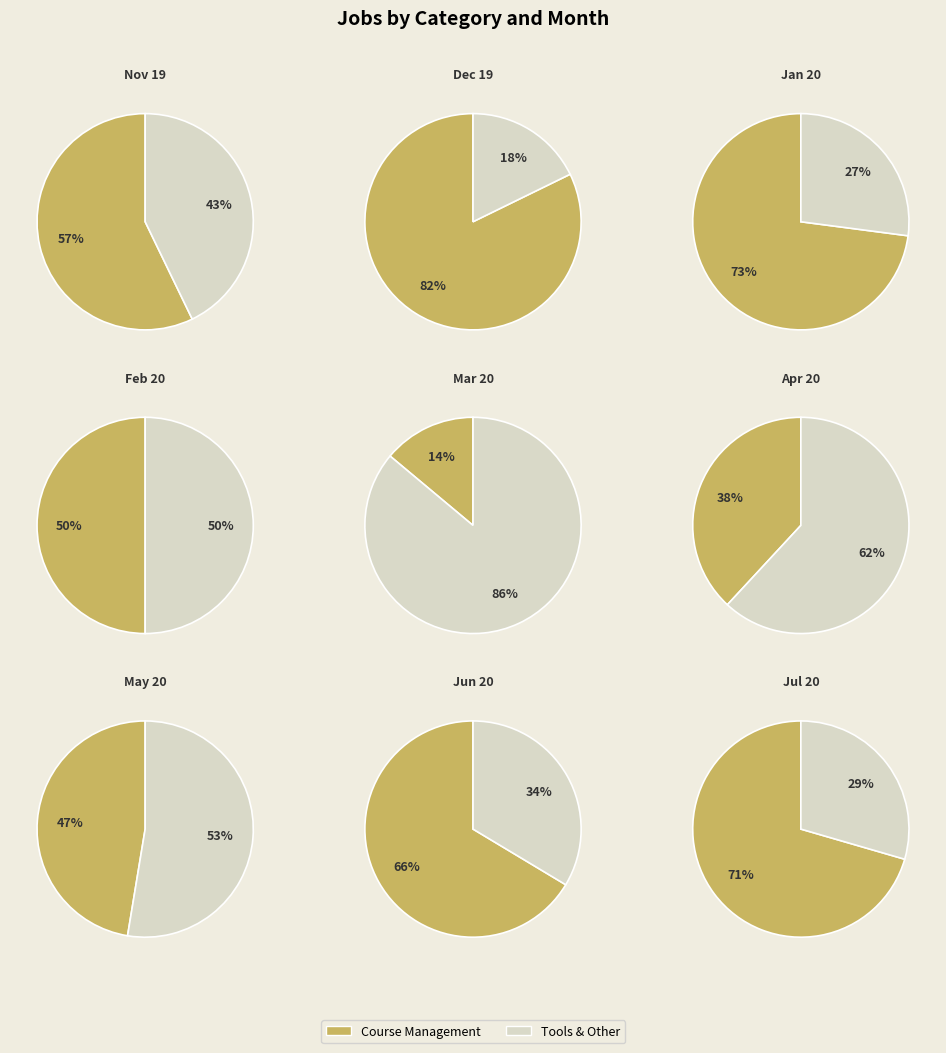

Does Apr 20 represent more than half of the total?

No